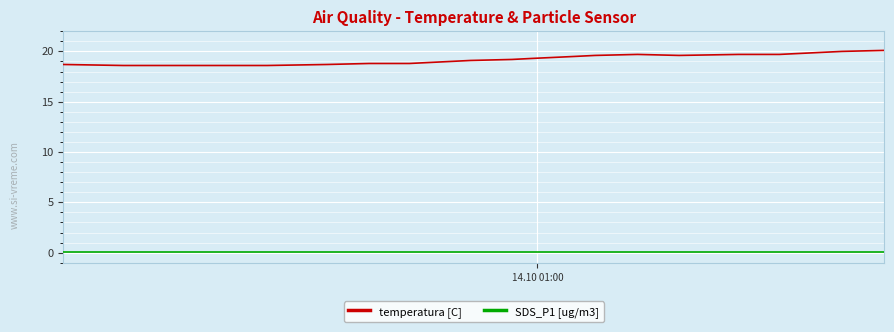

True or false: SDS_P1 [ug/m3] and temperatura [C] intersect in this chart.

False